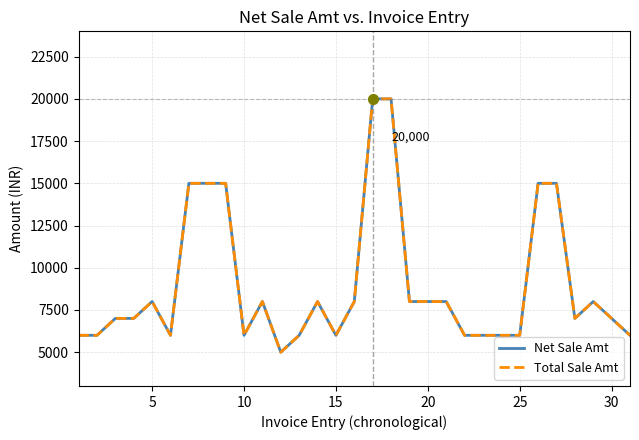

Does the chart display data point markers on the line(s)?

No